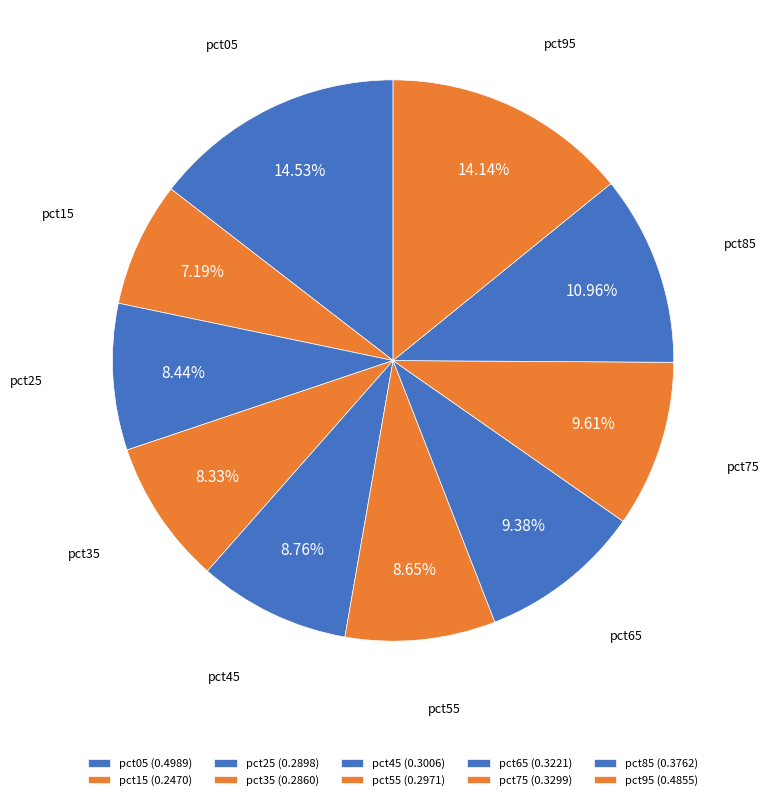

True or false: pct35 accounts for 8% of the total.

True